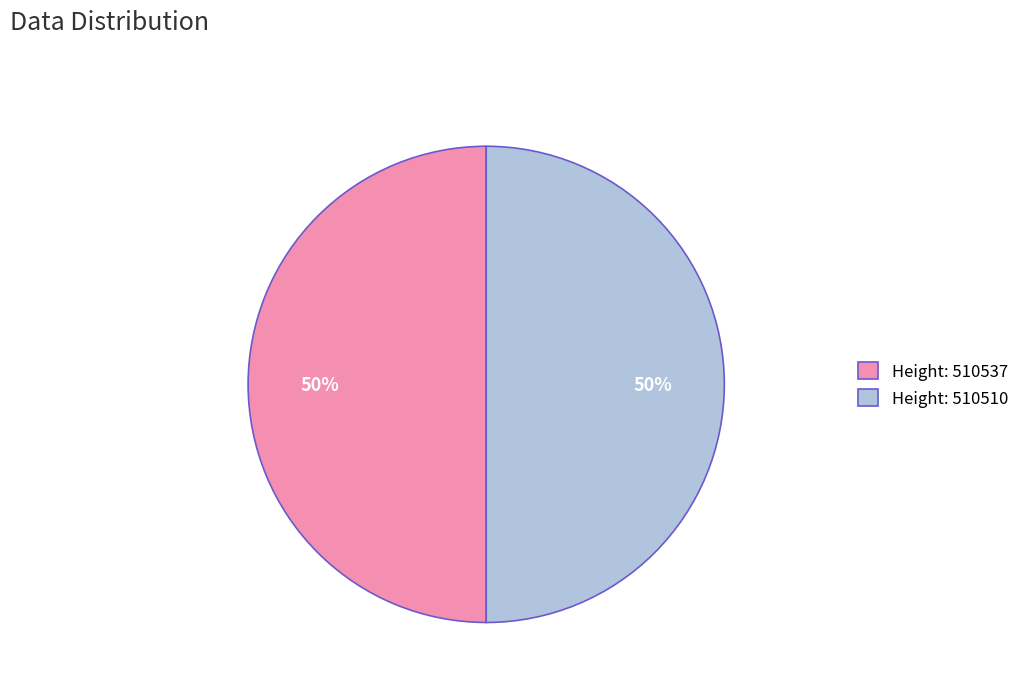

Approximately how many times larger is the value at Height: 510510 compared to Height: 510537?

1.0